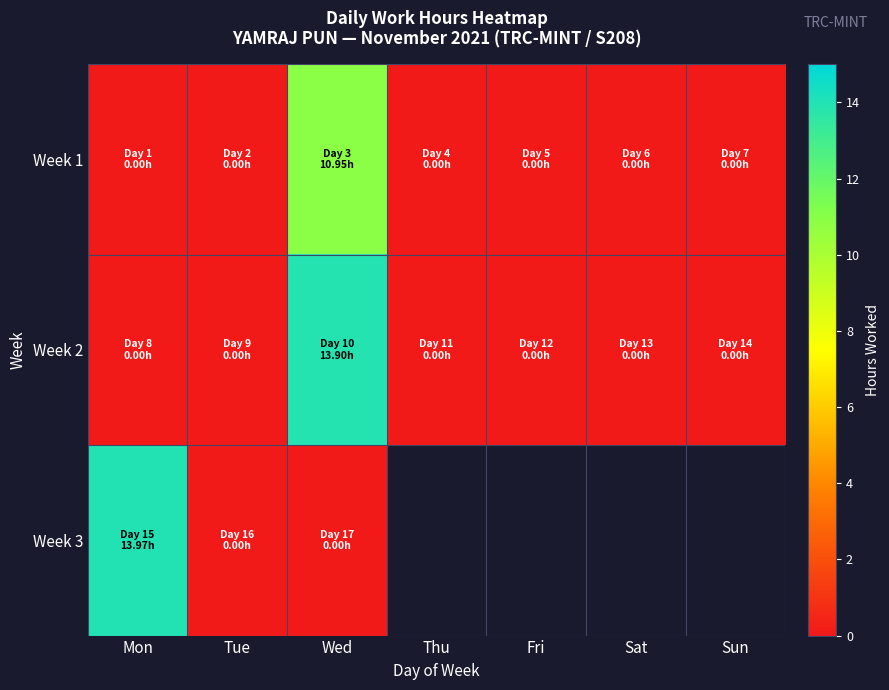

What is the approximate value of Week 2 at Wed?

13.9